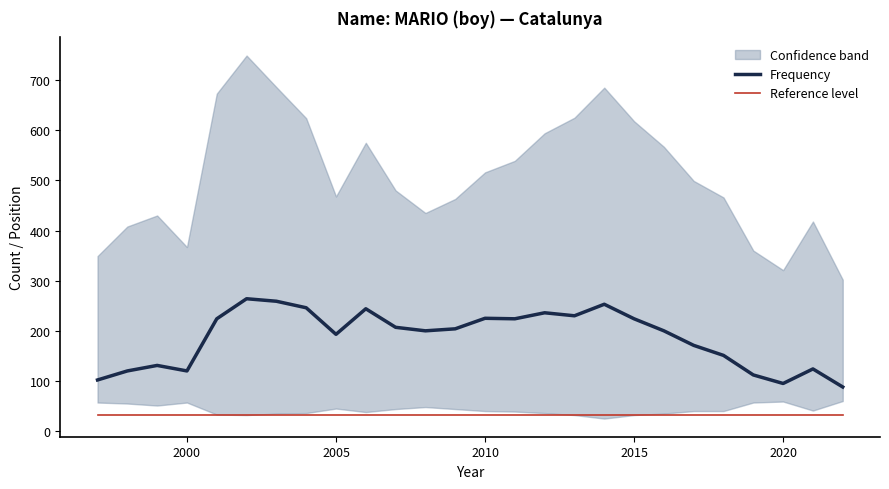

The Reference level series shows 32 at 2015. True or false?

True